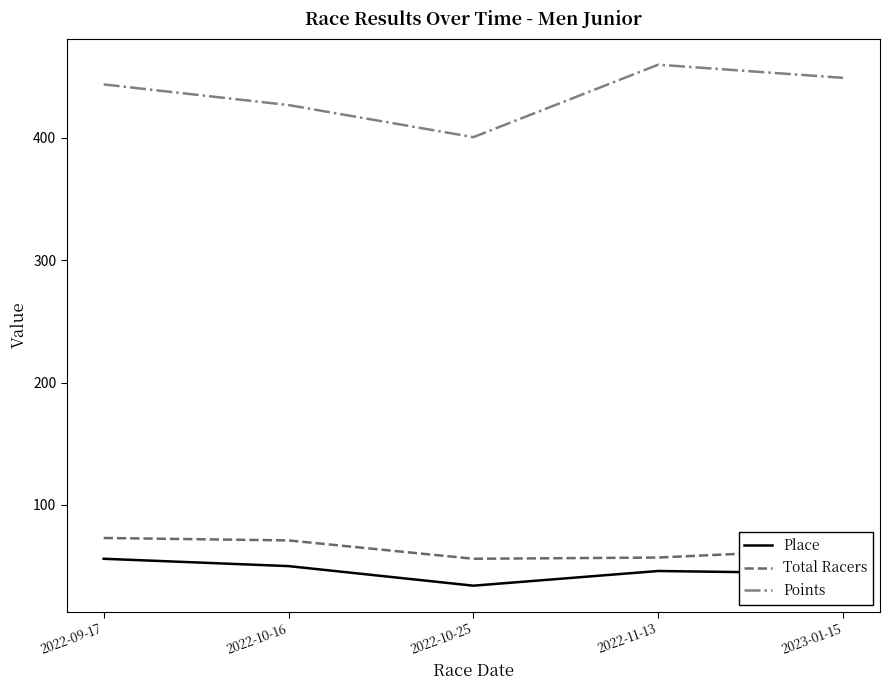

What is the difference between the highest and lowest values at 2023-01-15?

405.1